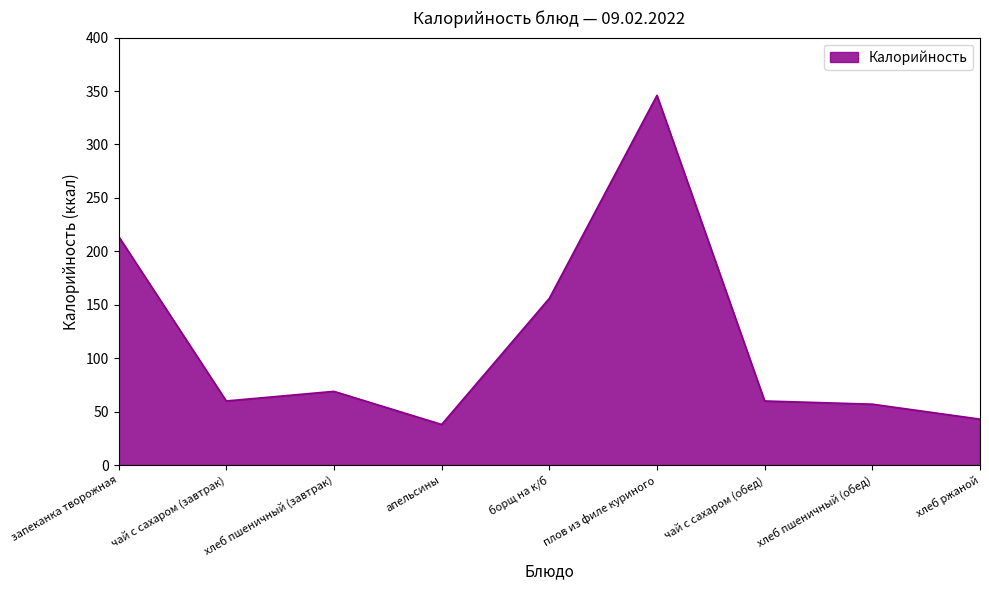

What is the sum of all values?

1043